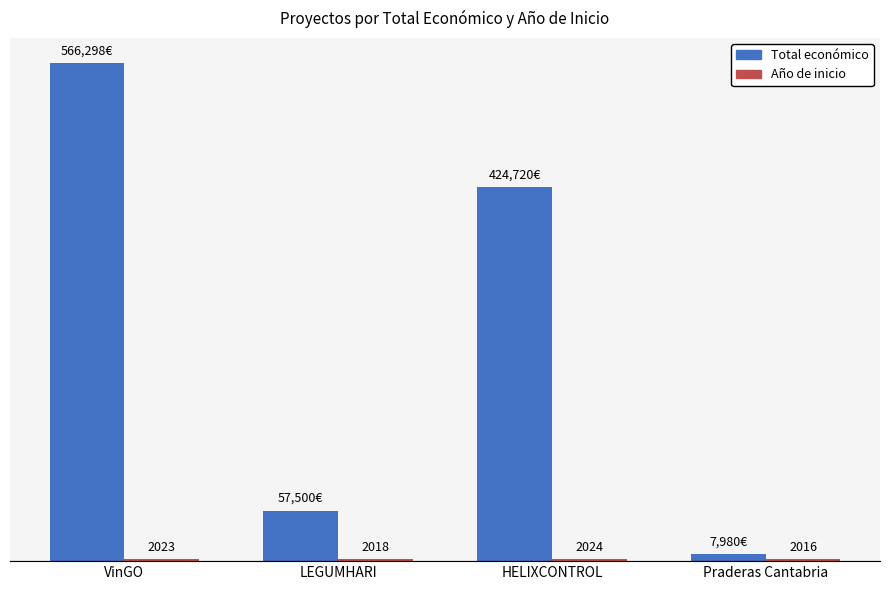

Which label corresponds to the smallest value in the chart?

Praderas Cantabria